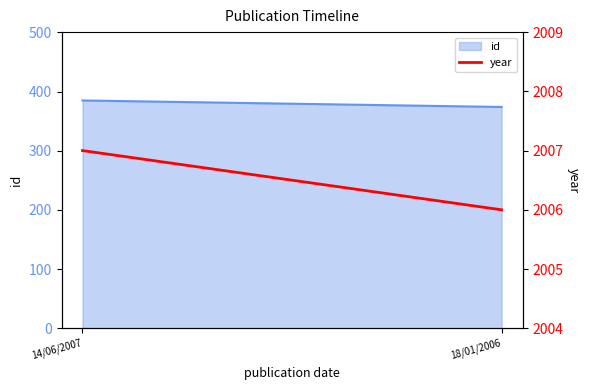

The value at 14/06/2007 is 2007. True or false?

True